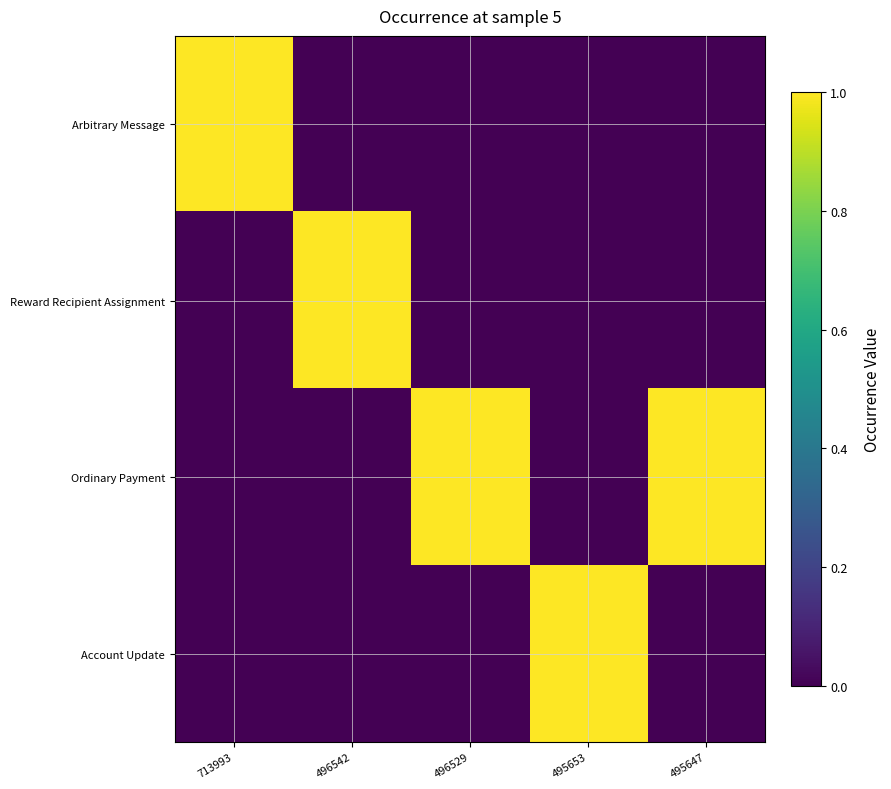

Which series has the largest range (max minus min)?

Arbitrary Message